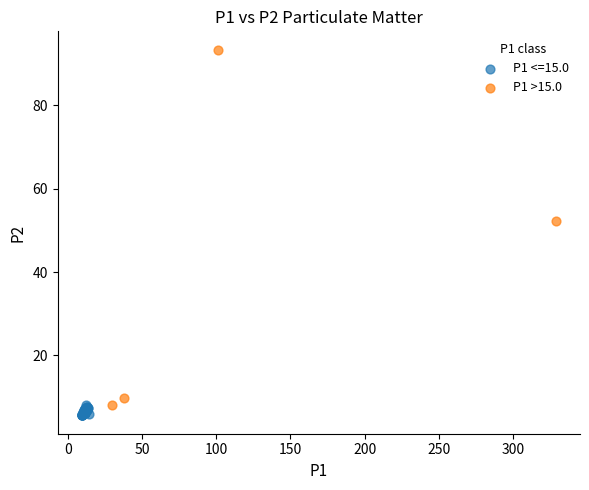

Which series has the widest spread of Y values?

P1 >15.0